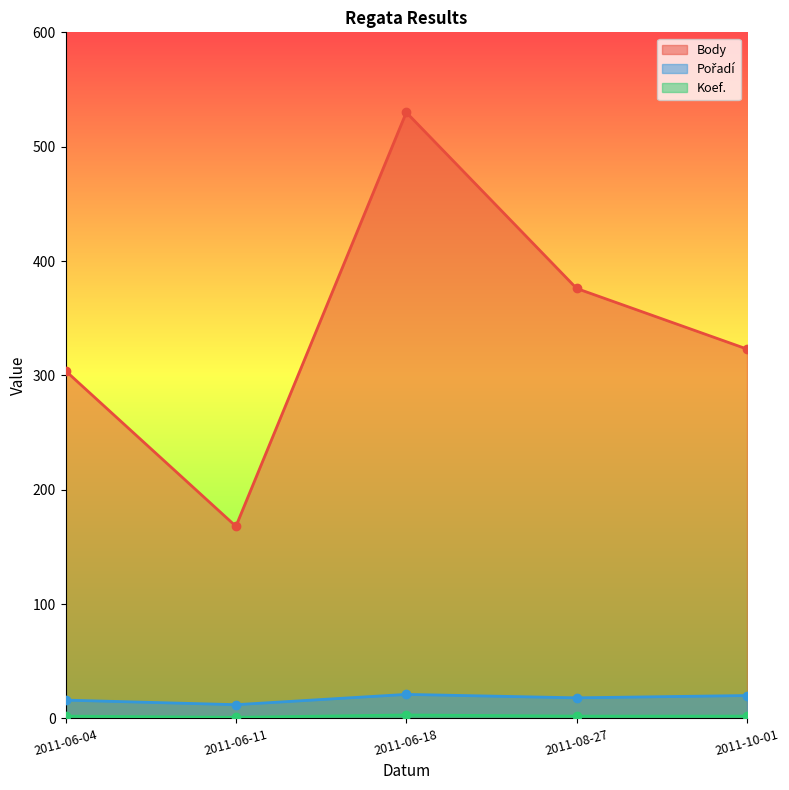

What is the label of the 1st point from the right?

2011-10-01